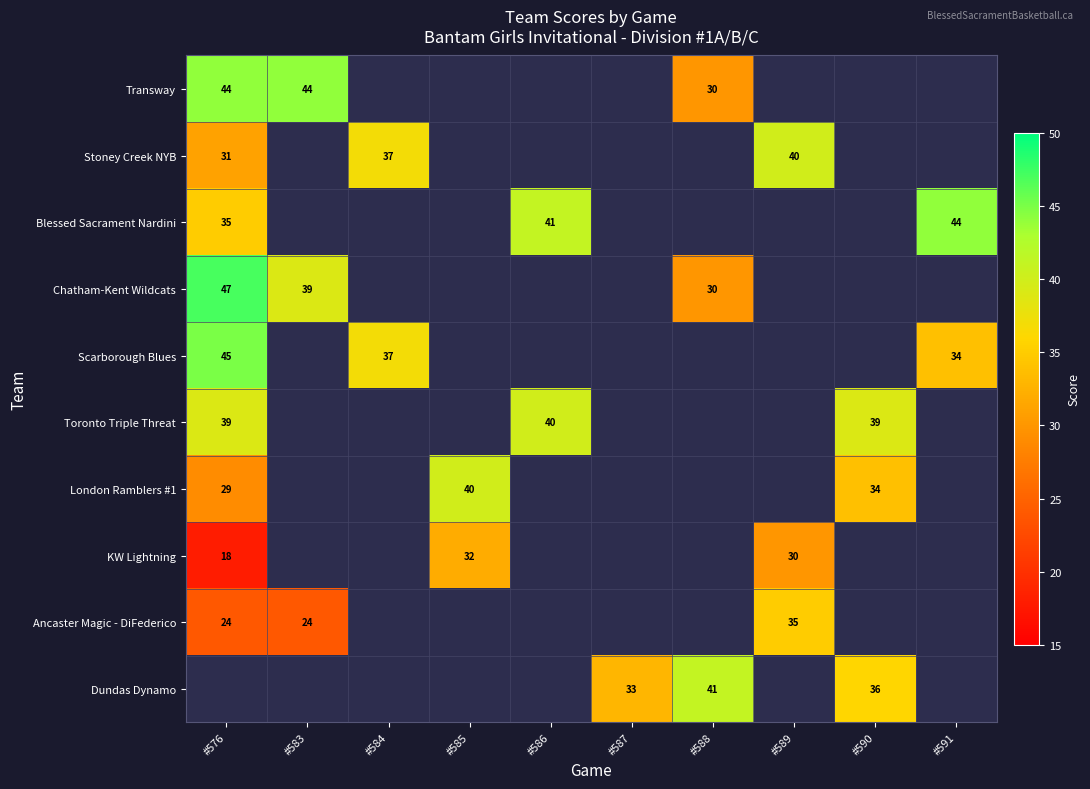

Is the value of Dundas Dynamo at #588 greater than the value of Toronto Triple Threat at #576?

Yes